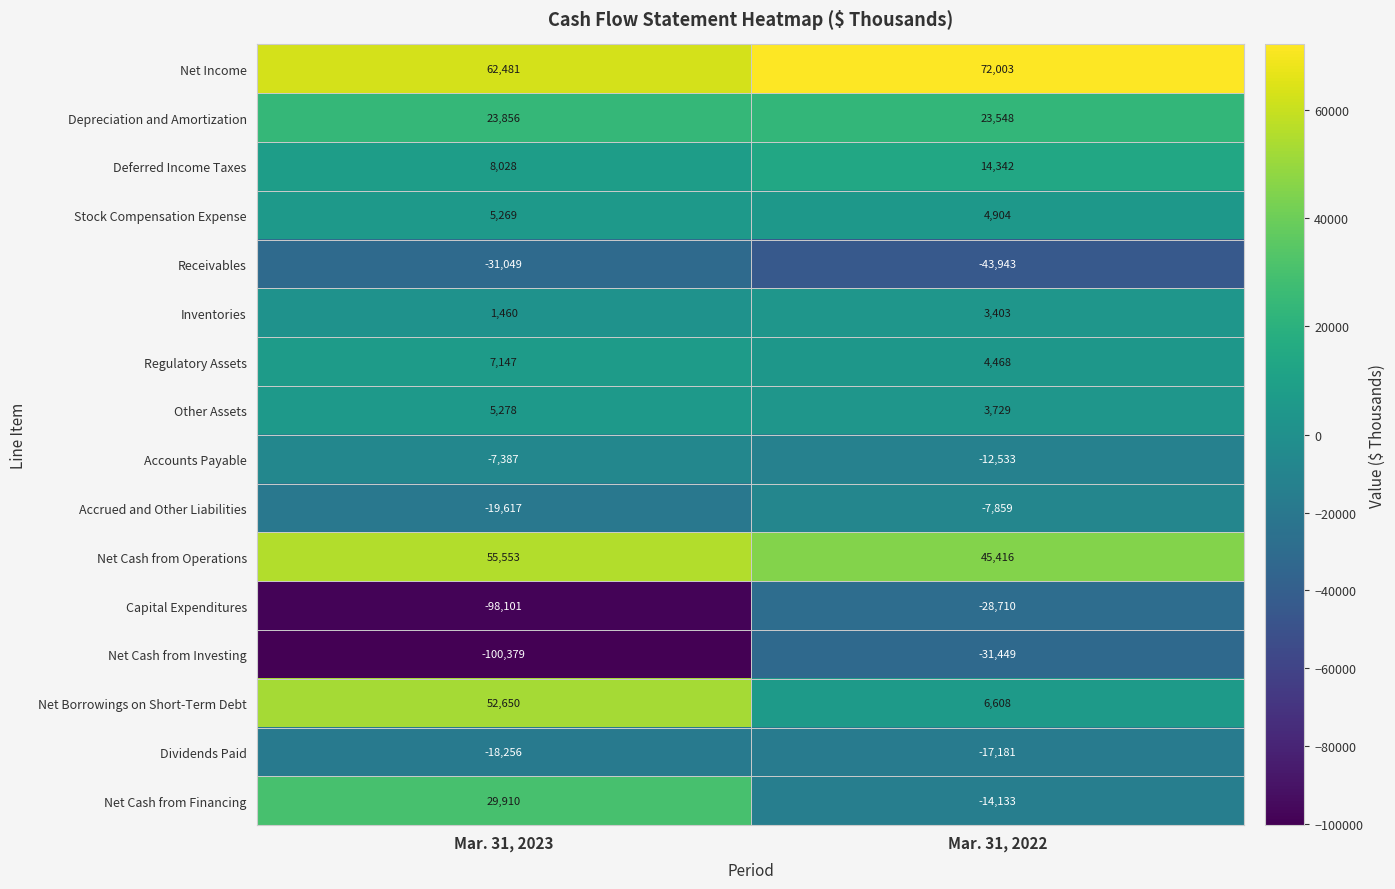

What is the spread (max minus min) of values at Mar. 31, 2023?

162860